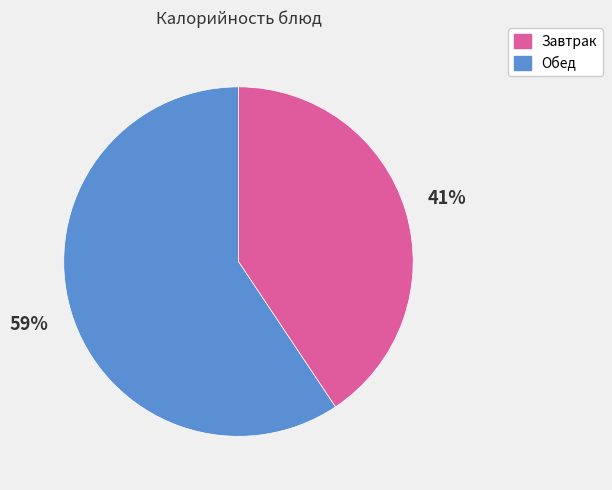

To the nearest percent, what is the average slice percentage?

50%